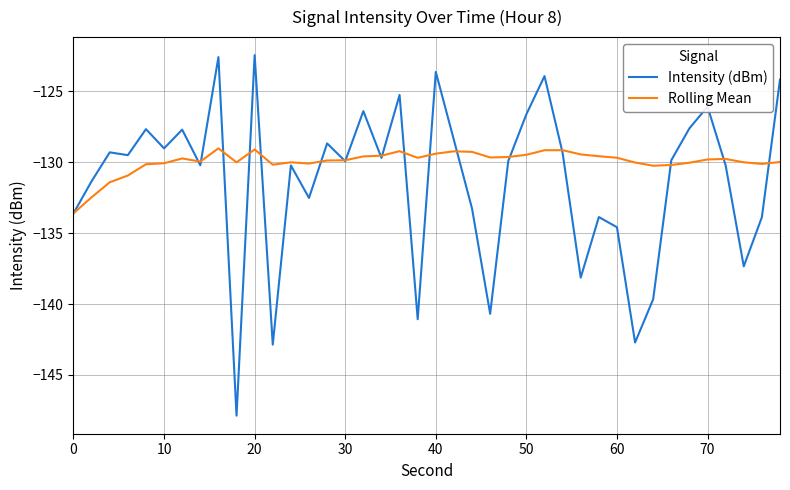

Which series has the largest total across all categories?

Rolling Mean